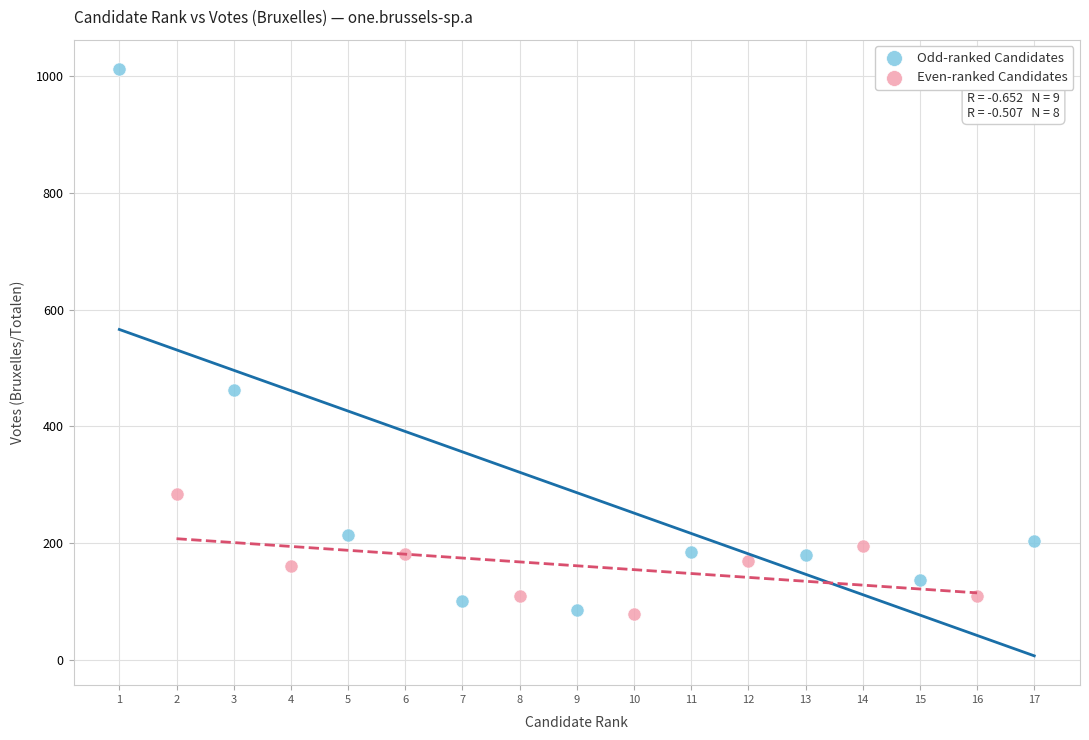

Which series has the largest Y range (max minus min)?

Odd-ranked Candidates